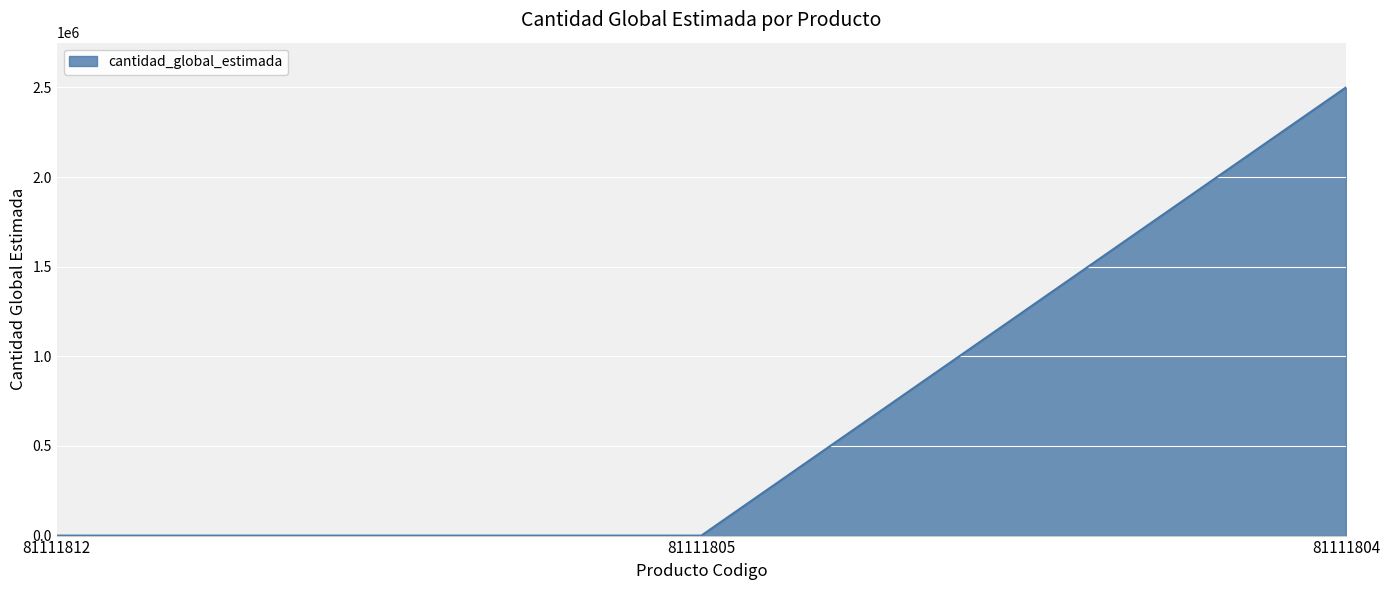

What is the maximum value shown in the chart?

2500000